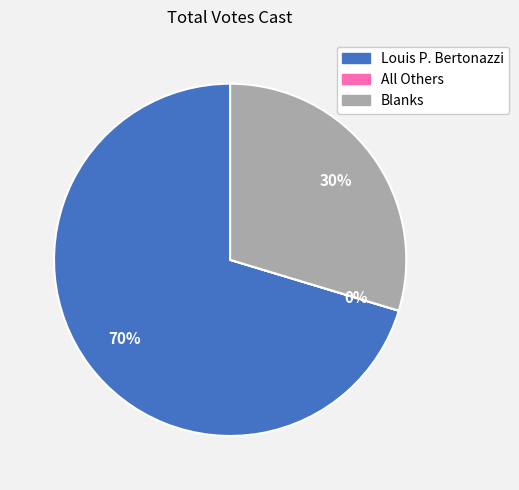

To the nearest percent, what percentage of the pie is Louis P. Bertonazzi?

70%